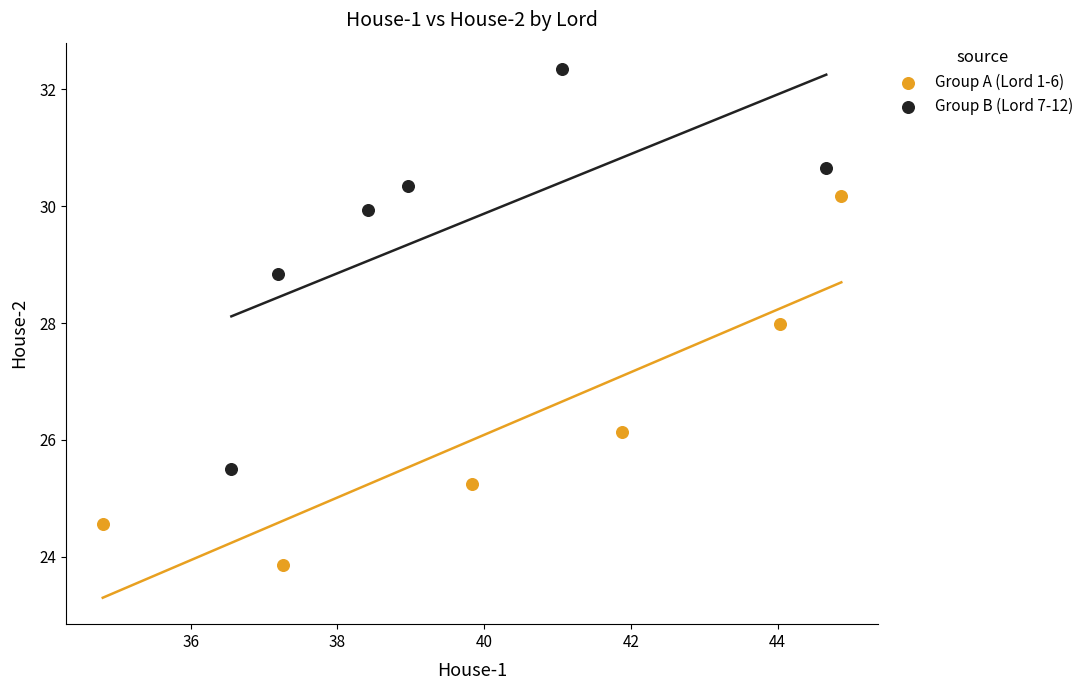

Which series contains the highest Y value?

Group B (Lord 7-12)